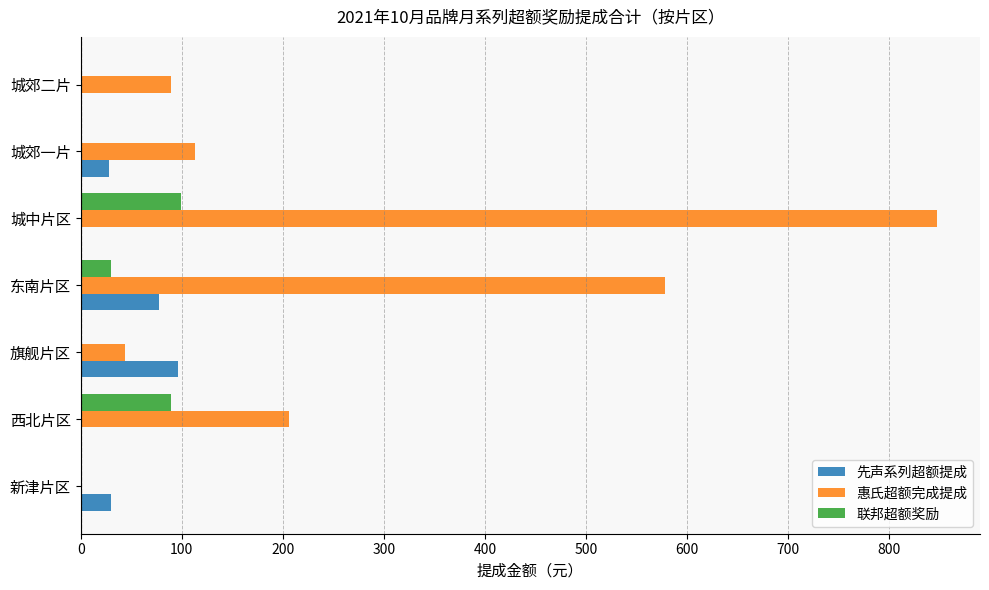

True or false: 惠氏超额完成提成 has a value of 206.1 at 西北片区.

True